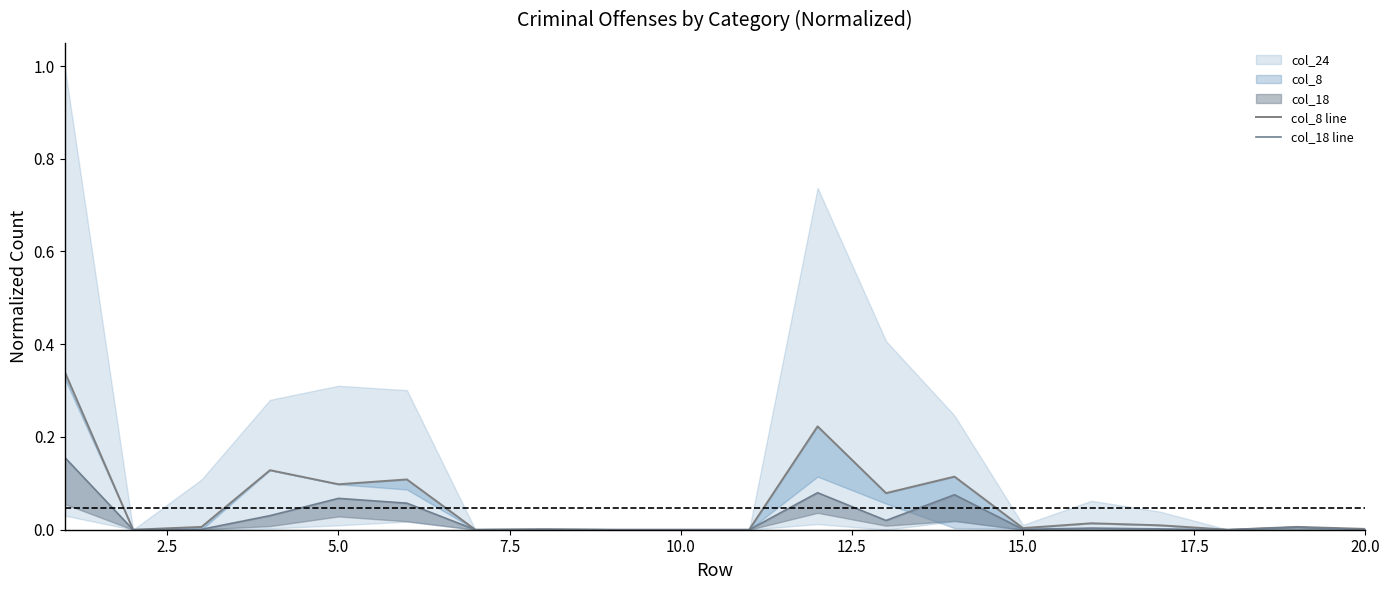

True or false: col_8 line and col_18 line intersect in this chart.

False